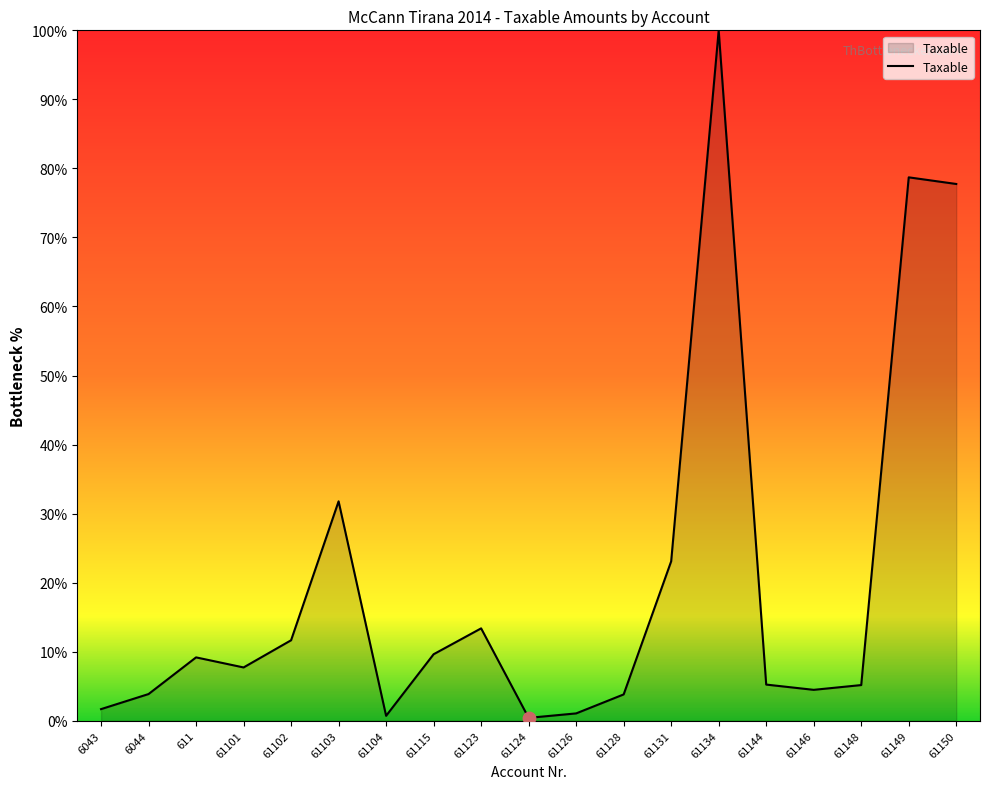

Between 61148 and 61134, which is larger?

61134